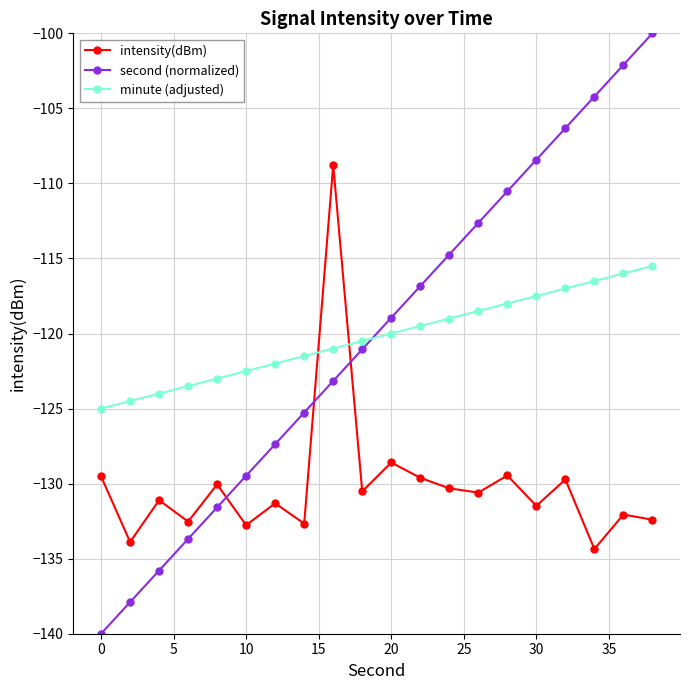

What is the smallest value displayed?

-140.0